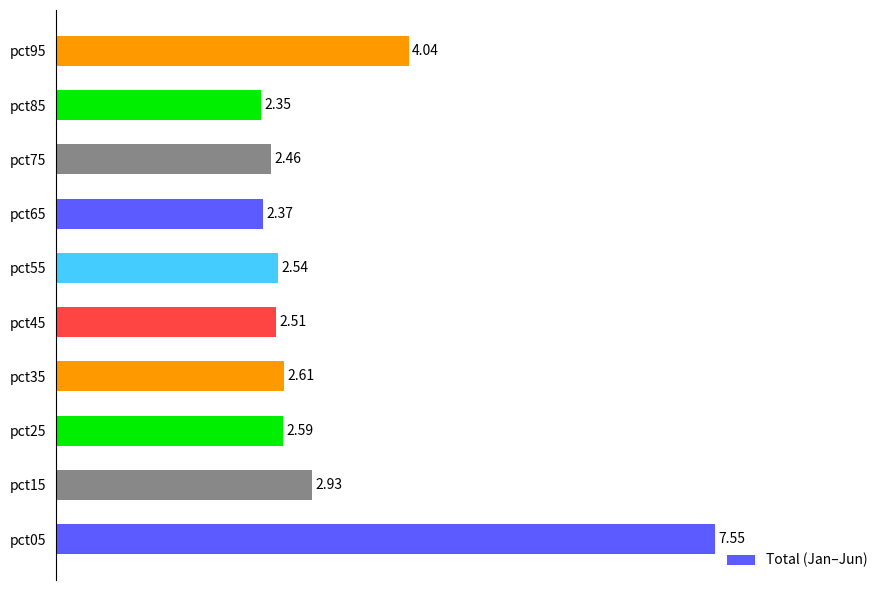

What is the change in value from pct45 to pct95?

+1.5